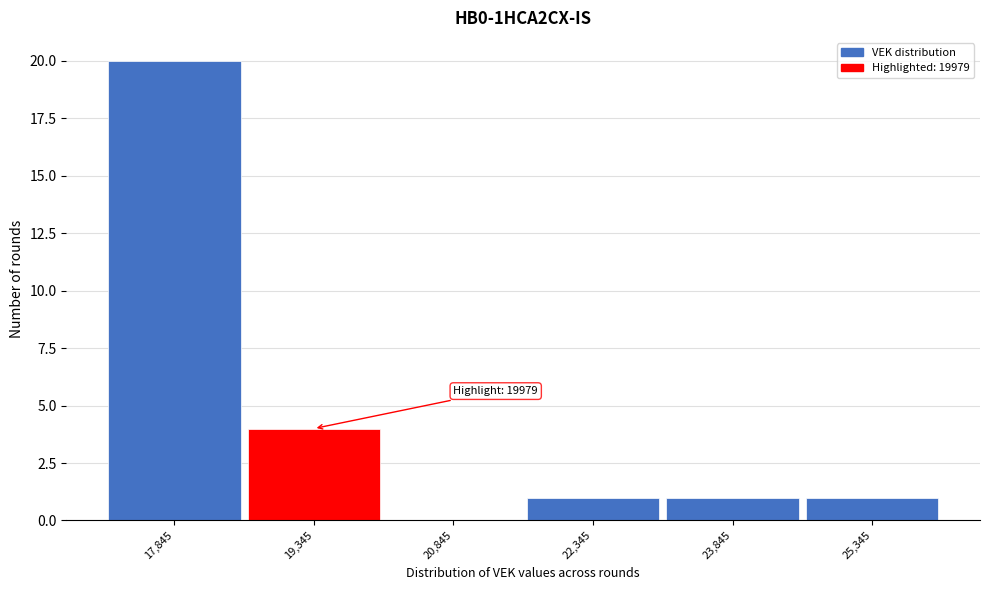

Over which range of the x-axis is the bar tallest?

17000 to 18600